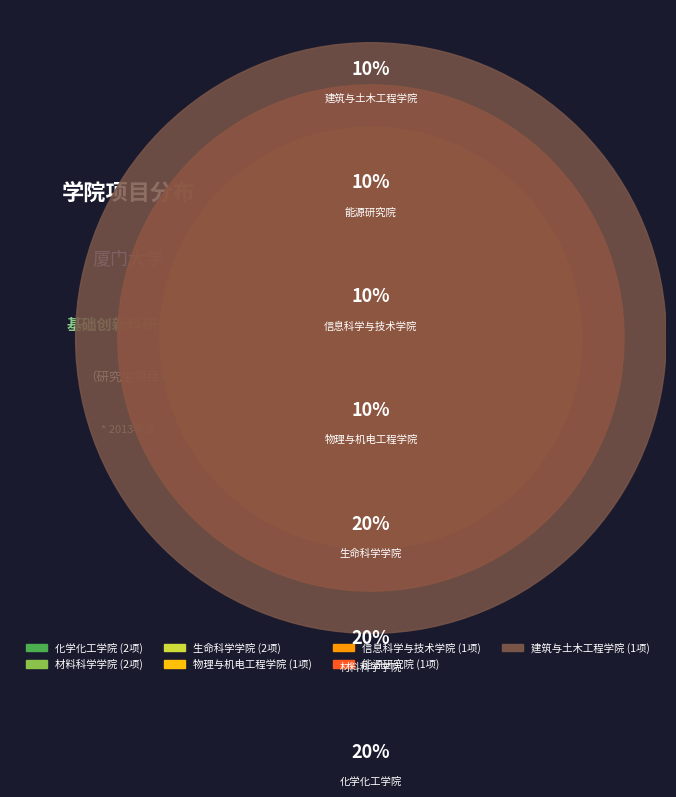

The 能源研究院 slice represents 10% of the pie. True or false?

True